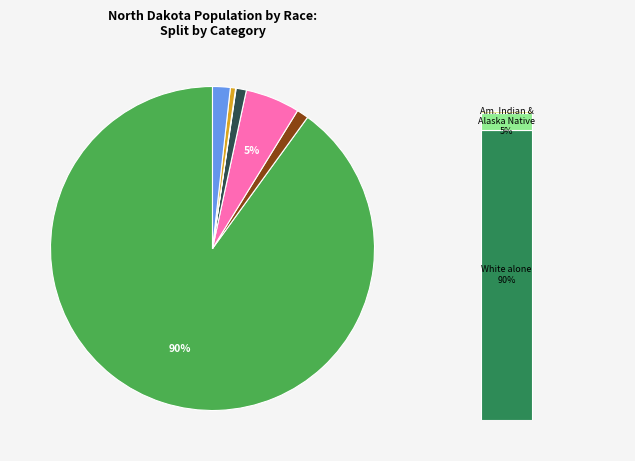

Approximately how many times larger is the value at Asian alone compared to Native Hawaiian and Other Pacific?

21.6